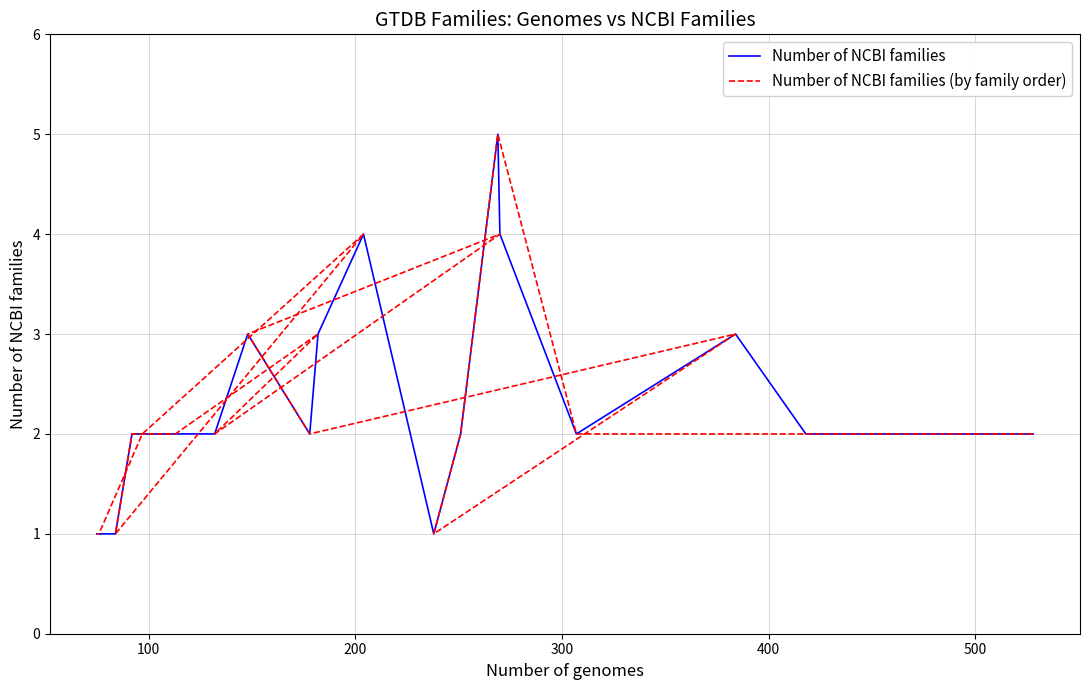

True or false: Number of NCBI families (by family order) has a value of 0 at 7.

False